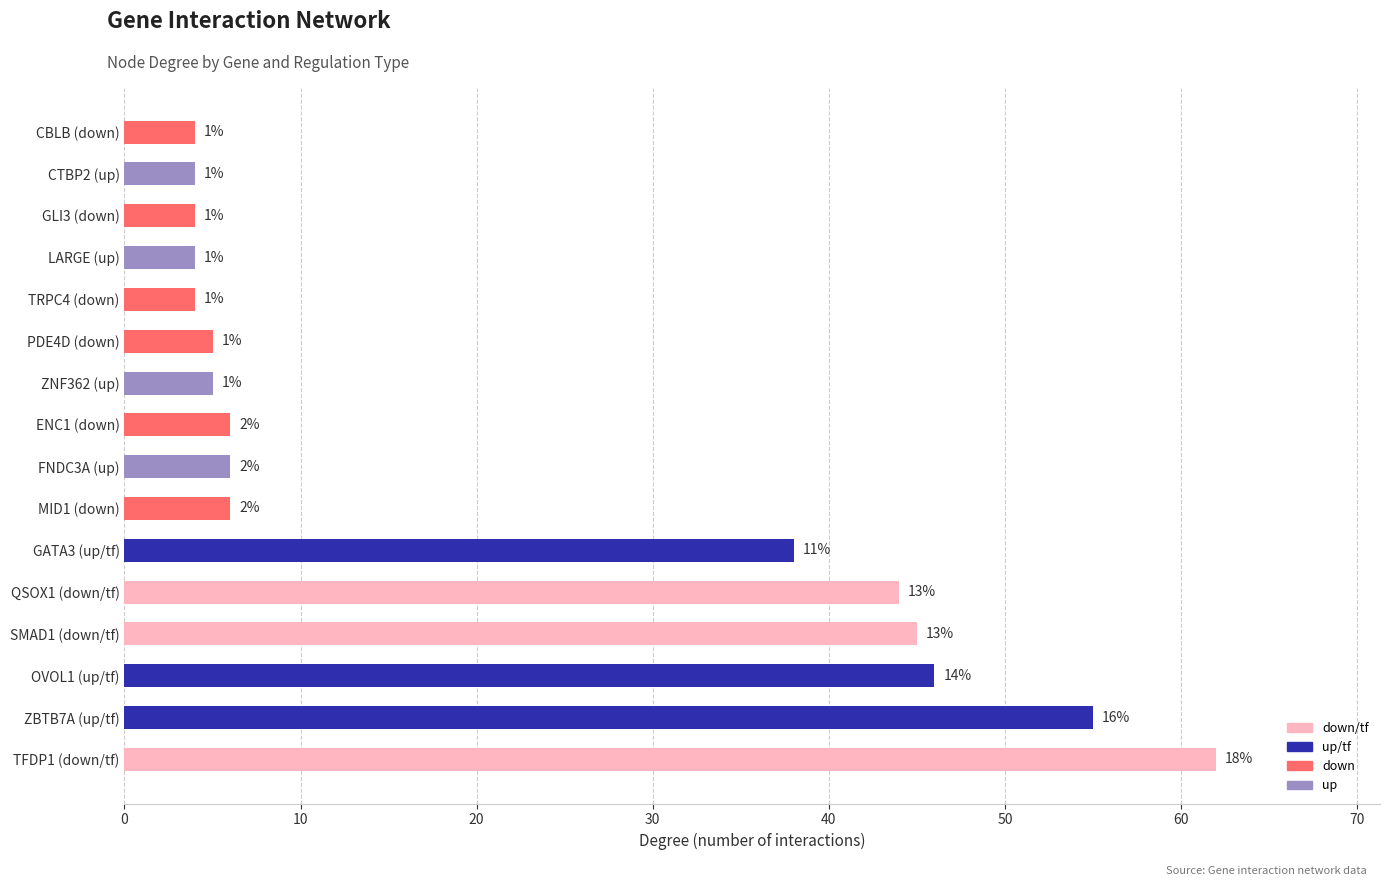

What is the difference between the second highest and minimum values?

51